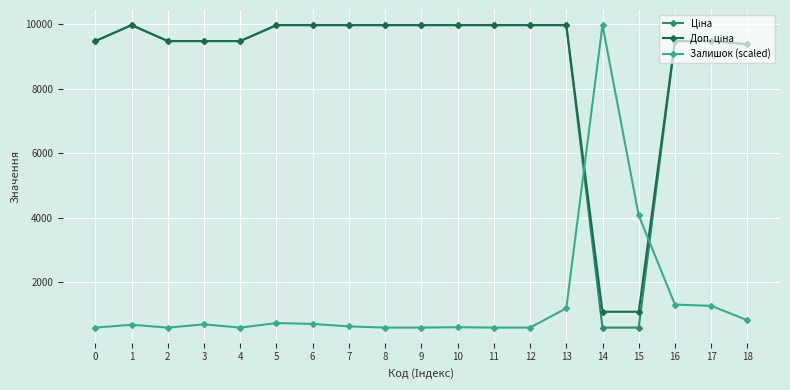

What is the total value across all series at 3?

19652.1